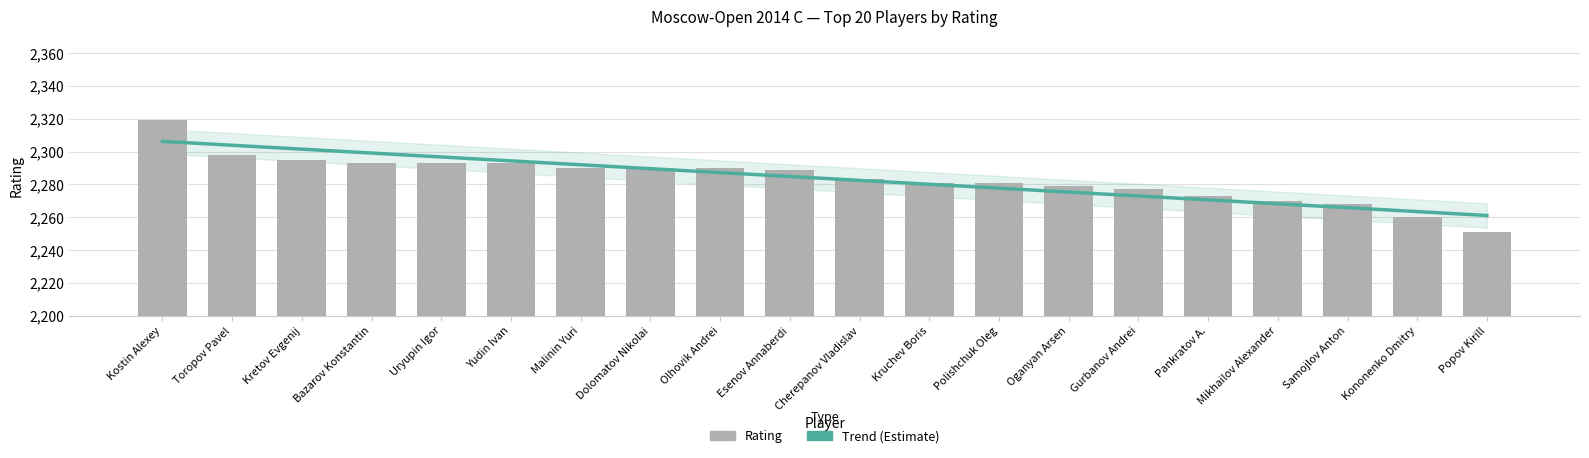

Read the value at Dolomatov Nikolai, to the nearest 10.

2290